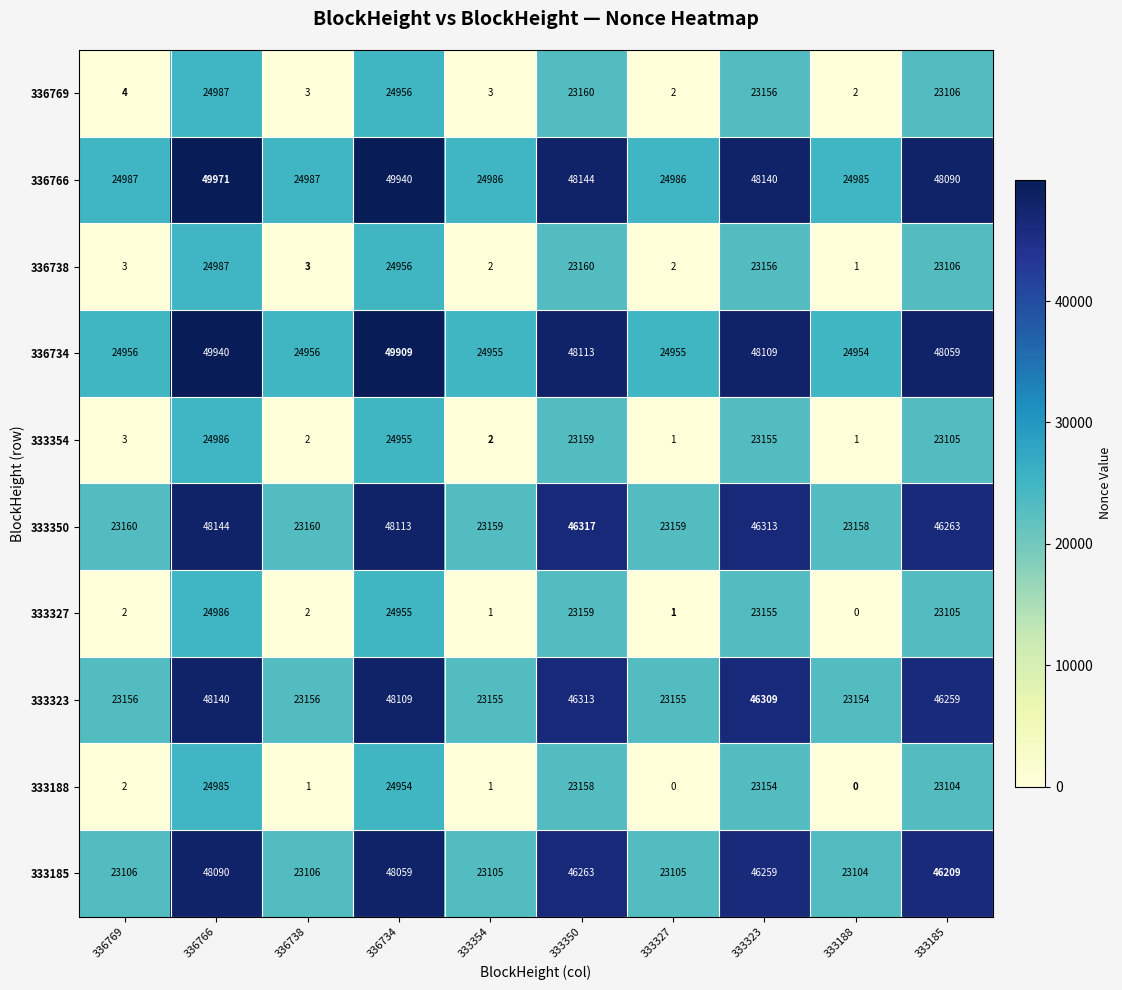

At how many categories does at least one series exceed 9810?

10